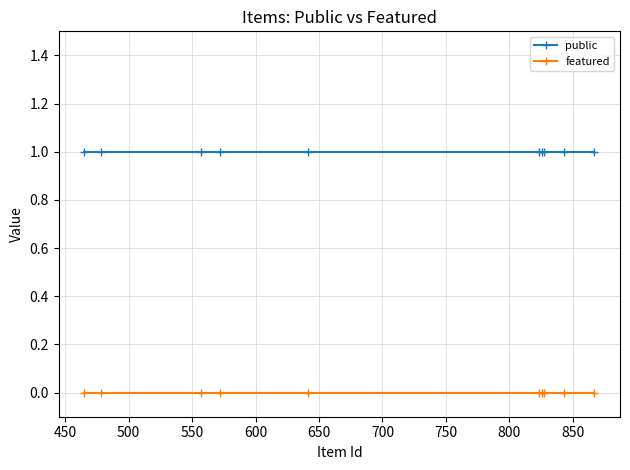

Reading right to left, what are all the values shown in this chart?

public: 1	1	1	1	1	1	1	1	1	1
featured: 0	0	0	0	0	0	0	0	0	0